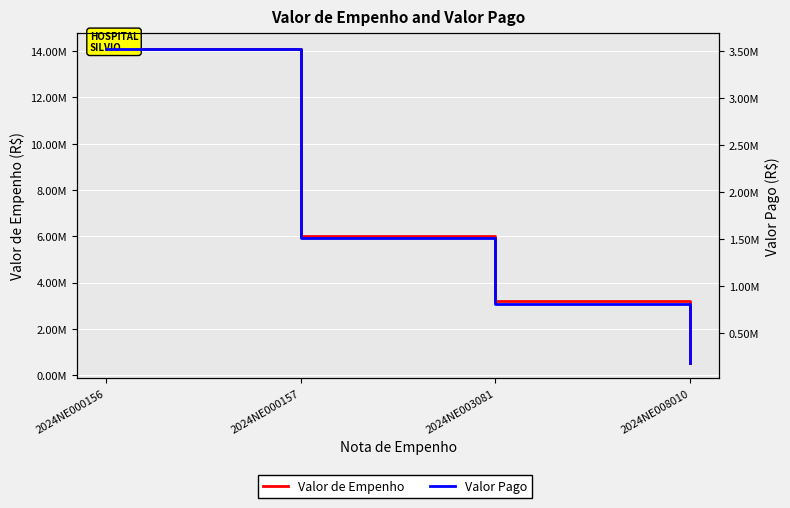

Is it true that Valor Pago equals 810071.0 at 2024NE003081?

True